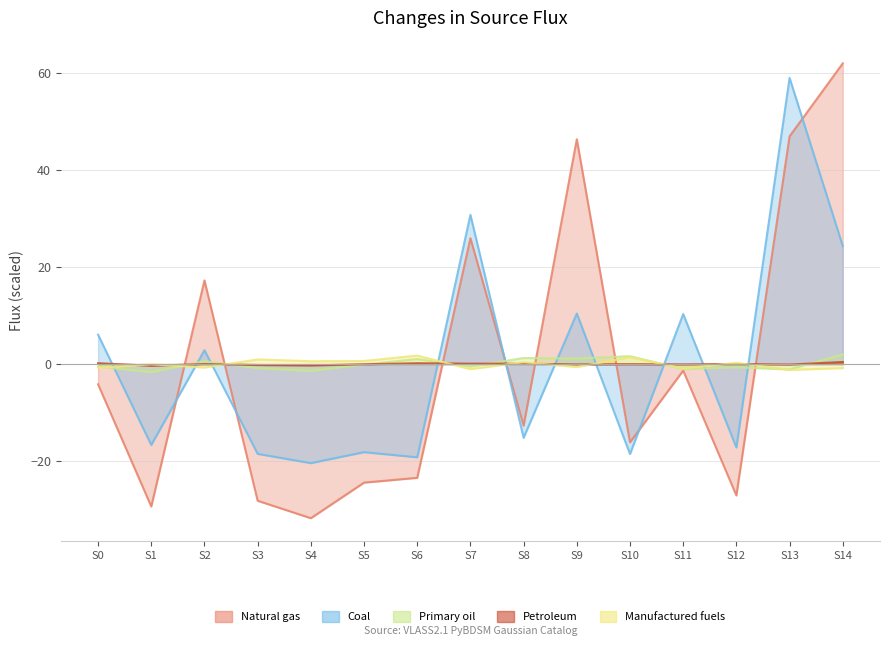

How many lines are shown in the chart?

5